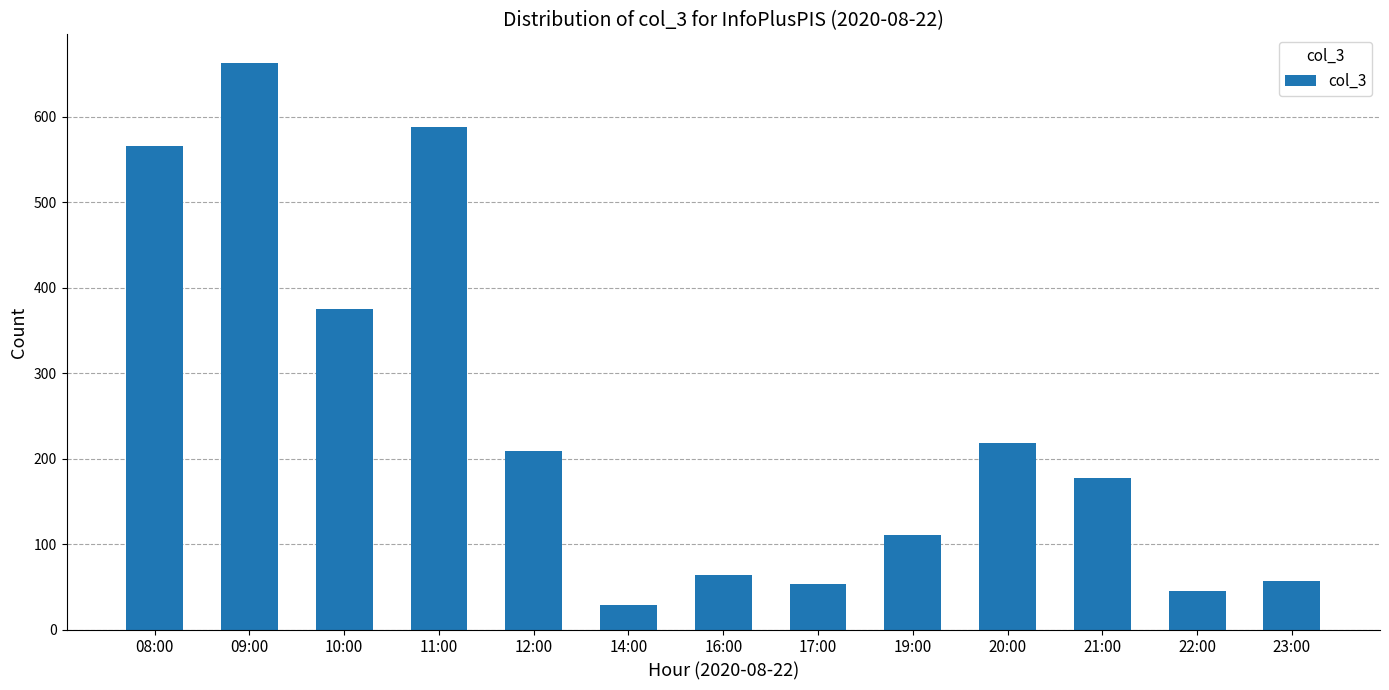

Does the chart contain any negative values?

No